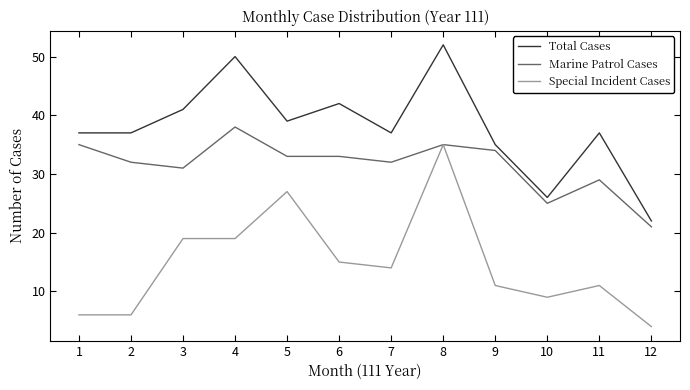

The value of Special Incident Cases at 9 is 11. True or false?

True